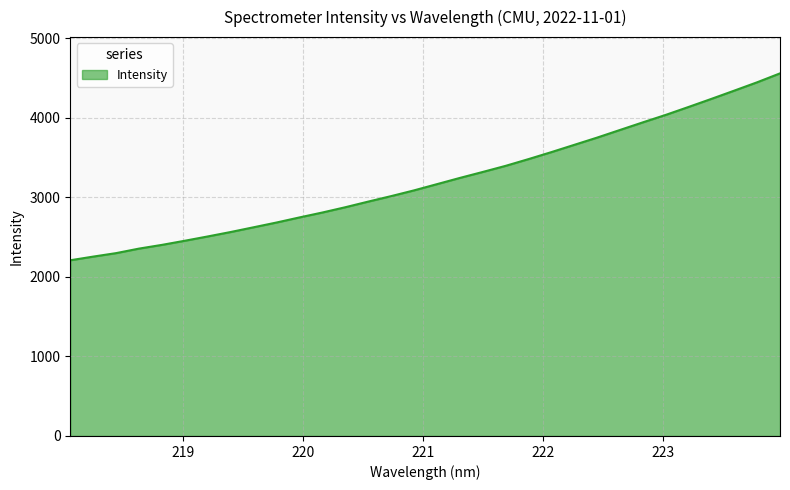

What is the smallest value displayed?

2209.0